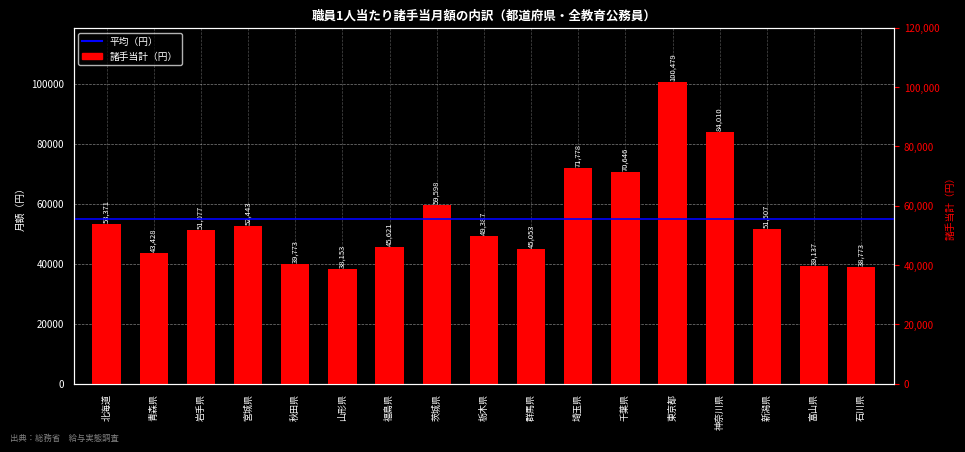

How many values are below 51077?

8